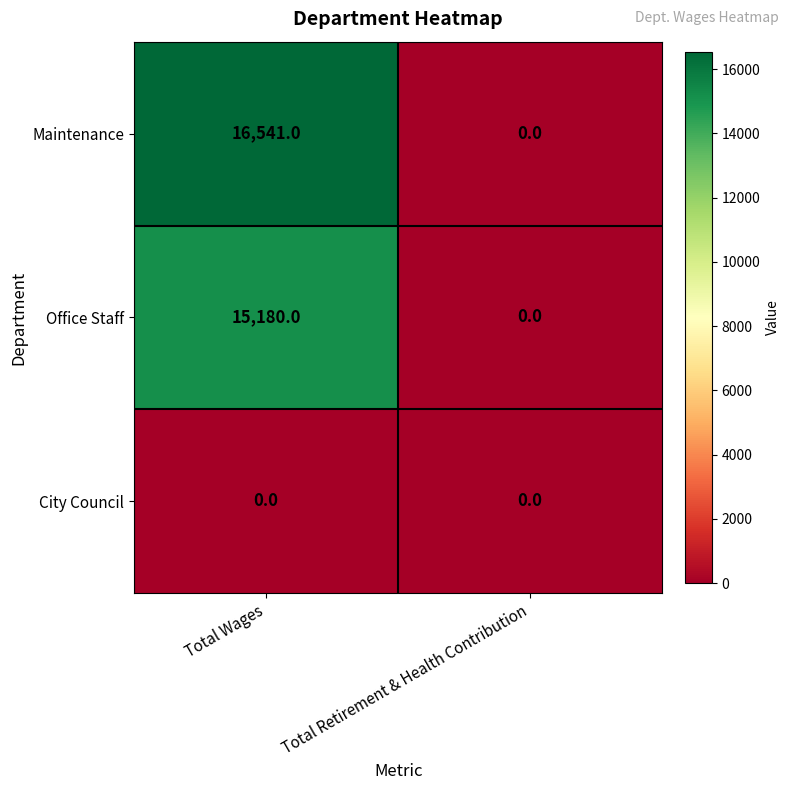

Is it true that Office Staff equals 8176 at Total Wages?

False